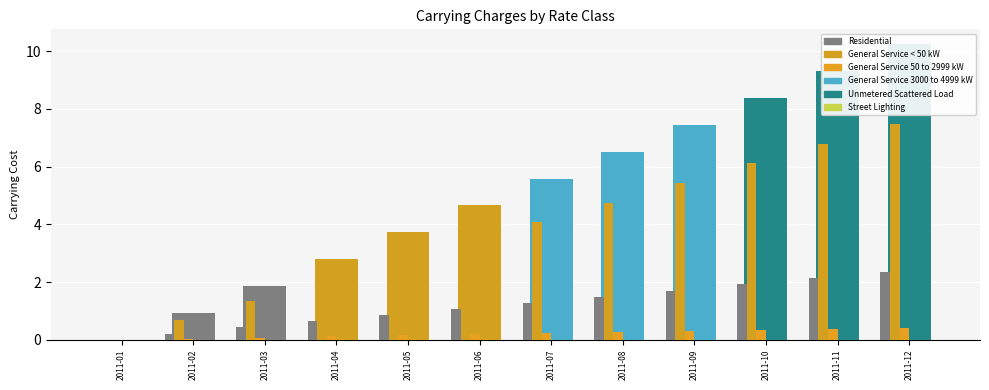

How many groups of bars are there?

12